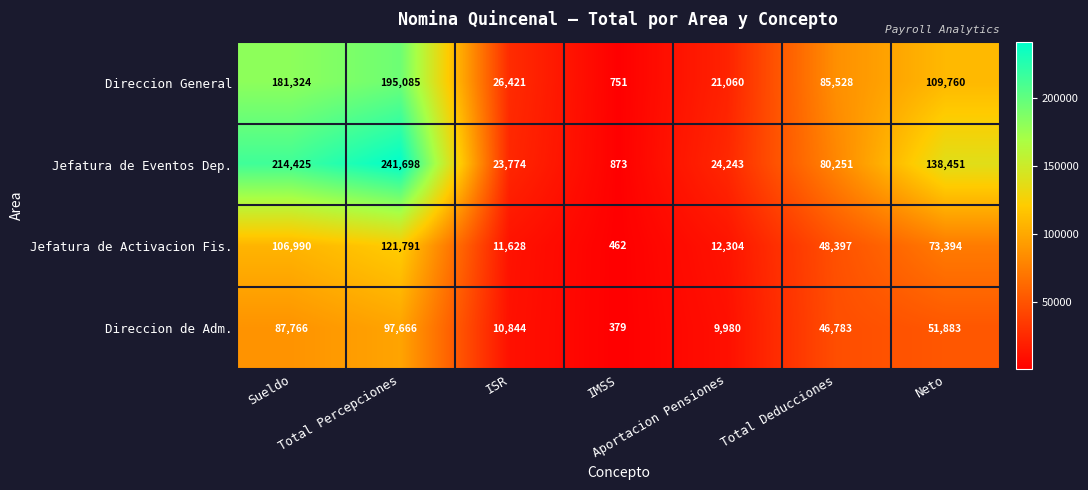

Which series has the largest range (max minus min)?

Jefatura de Eventos Dep.